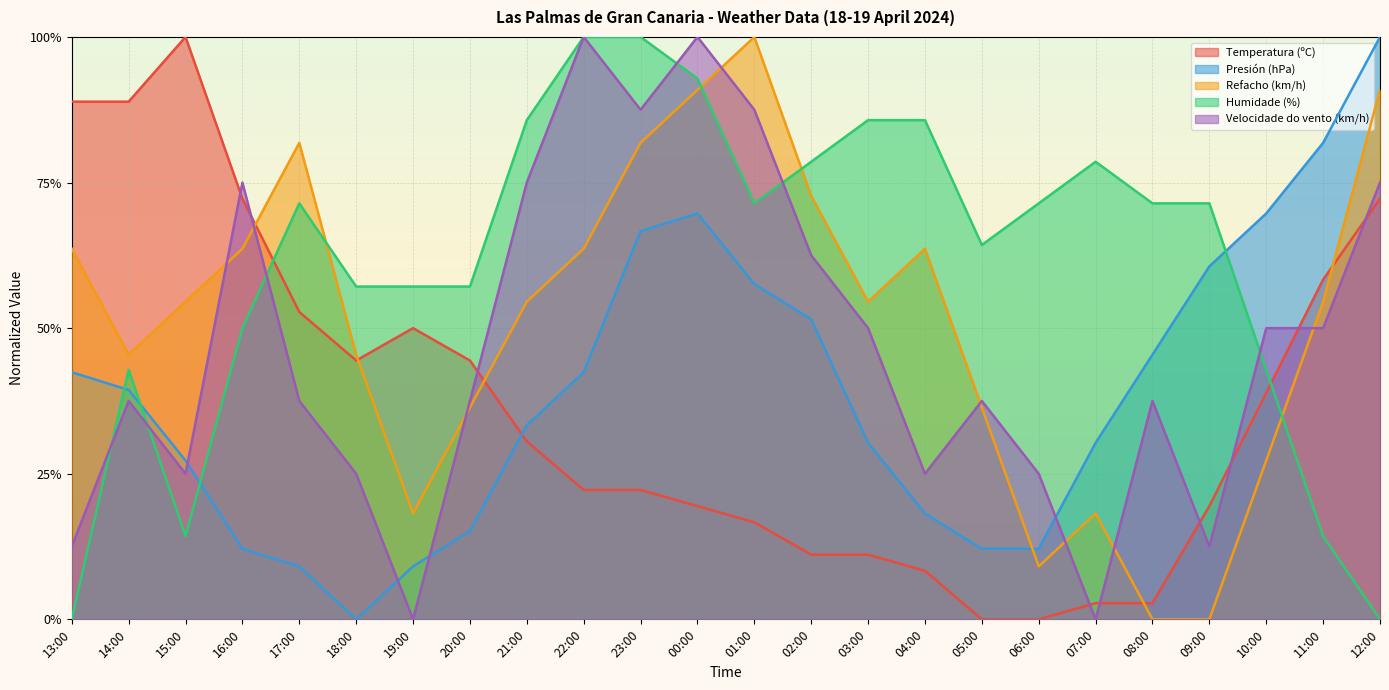

What is the label of the 20th point from the left?

08:00